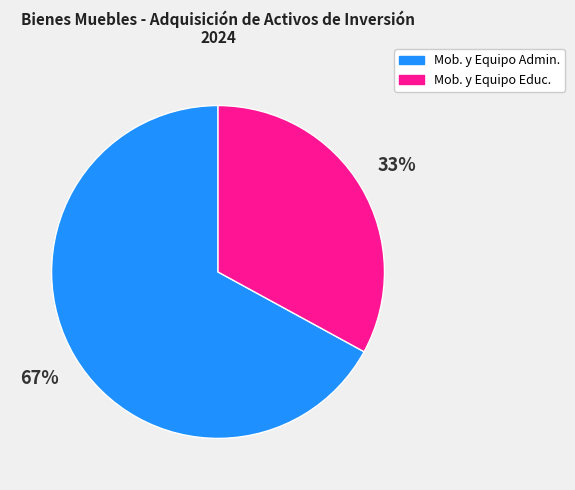

What percentage is the Mob. y Equipo Educ. slice, to the nearest percent?

33%